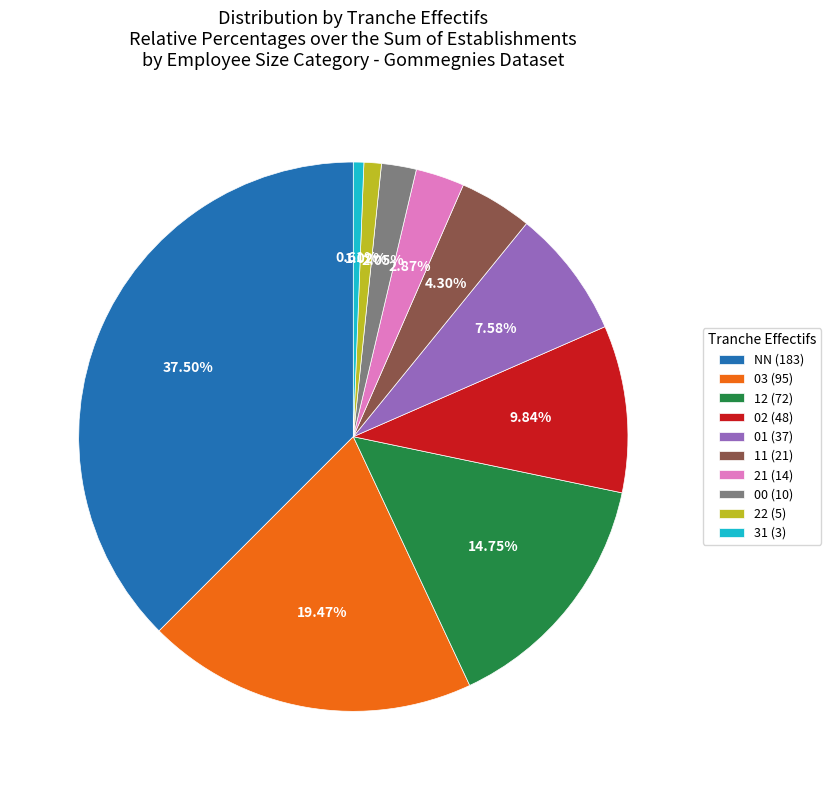

How many segments does this pie chart have?

10